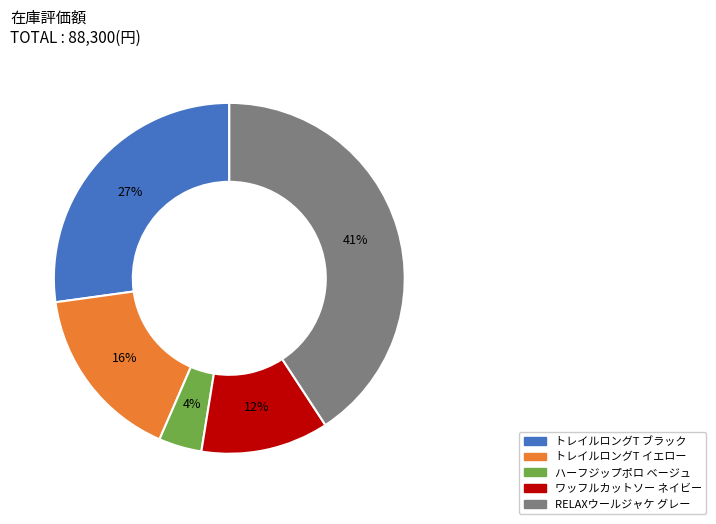

Which slice is the smallest?

ハーフジップポロ ベージュ